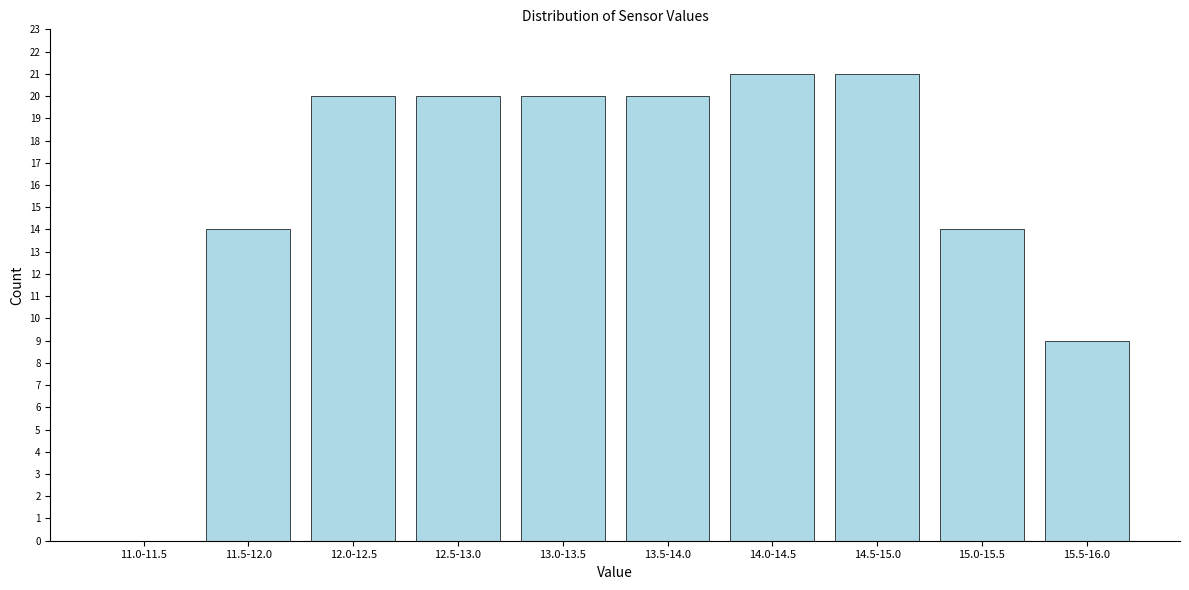

Reading left to right, extract all data points from this chart.

11.0-11.5=0	11.5-12.0=14	12.0-12.5=20	12.5-13.0=20	13.0-13.5=20	13.5-14.0=20	14.0-14.5=21	14.5-15.0=21	15.0-15.5=14	15.5-16.0=9